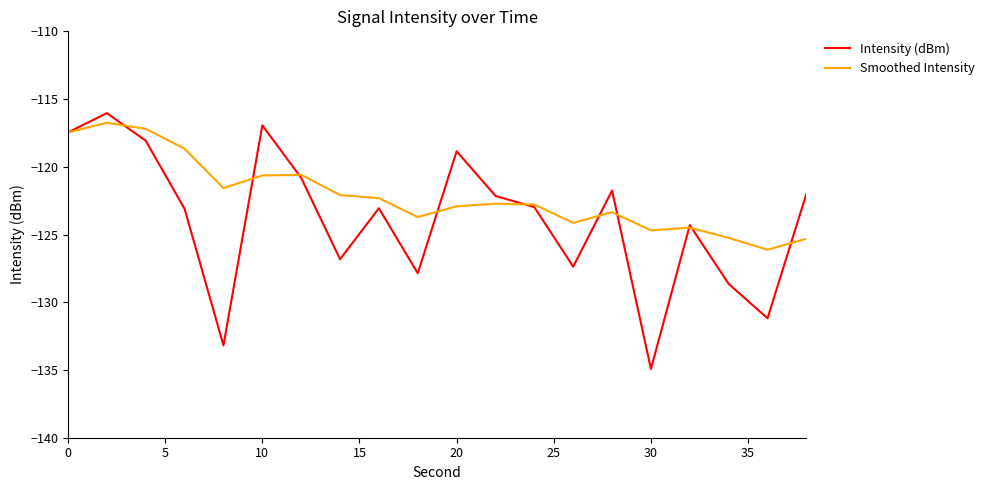

In Smoothed Intensity, how many points are higher than both neighbors (excluding endpoints)?

5